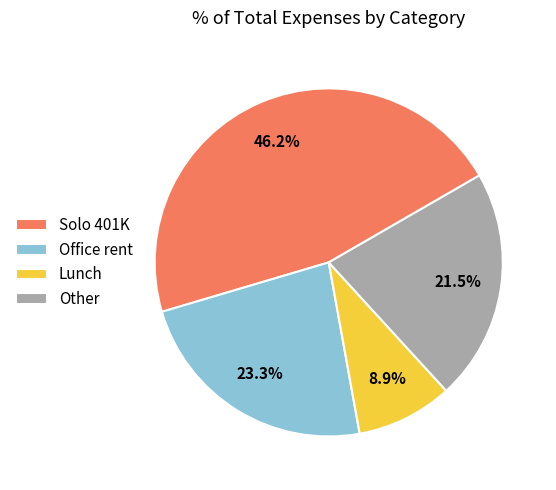

To the nearest percent, what portion does Office rent represent?

23%